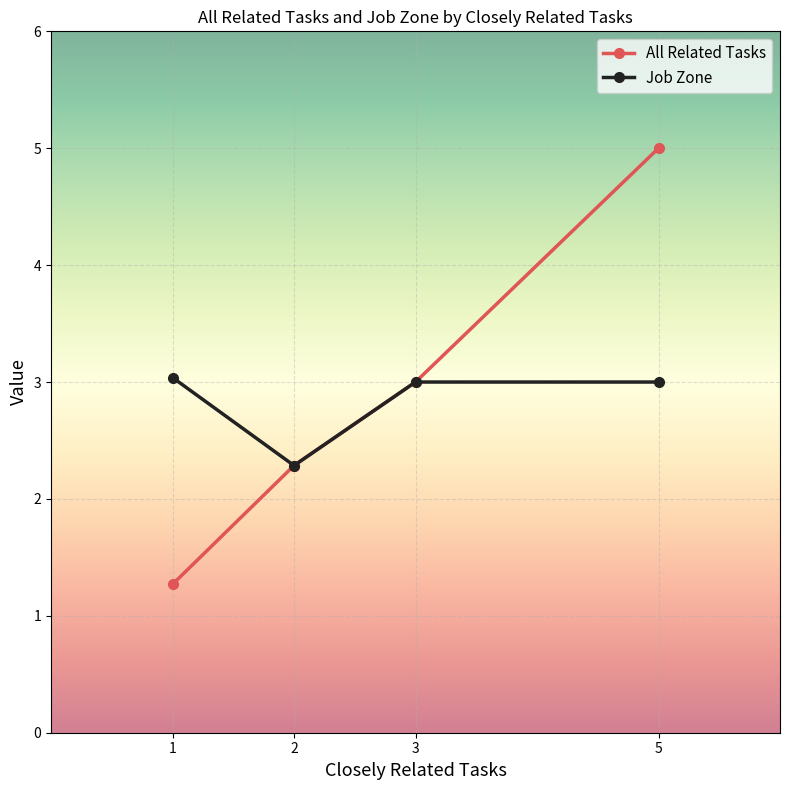

How many data points in All Related Tasks are above 3?

1